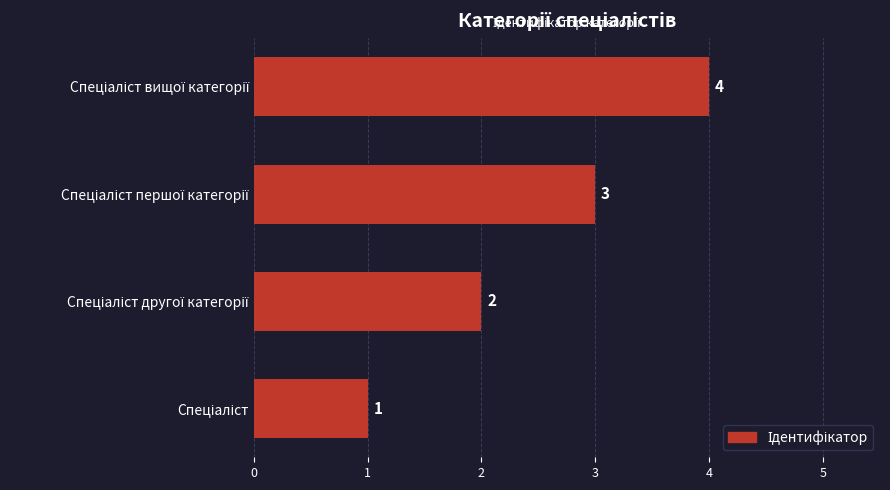

What is the difference between the maximum and minimum values?

3